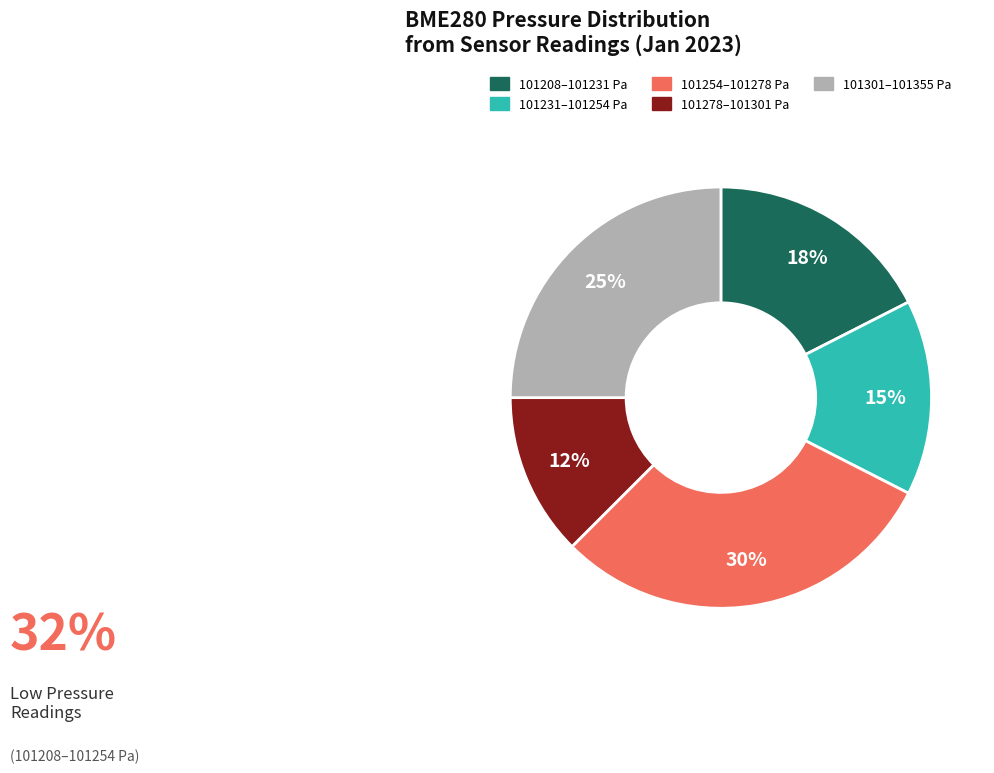

Is there a majority slice in this chart?

No